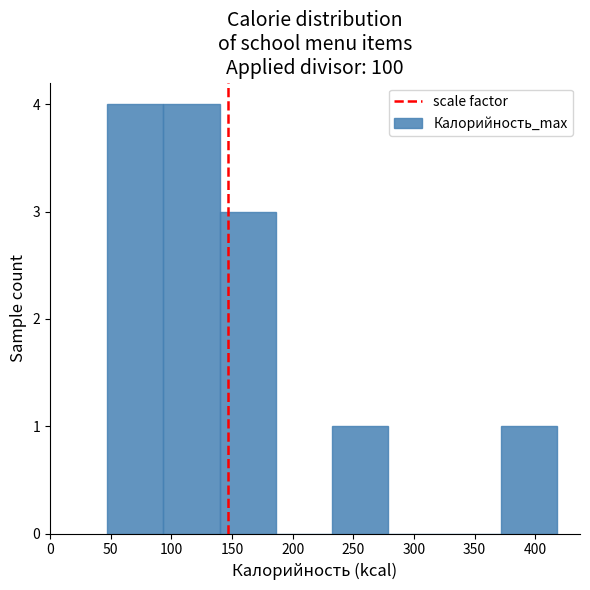

What is the height of the bar covering 370 to 420 on the x-axis? Neither the bar edges nor the heights are printed on the chart, so give them approximately, as read against the axes.

1